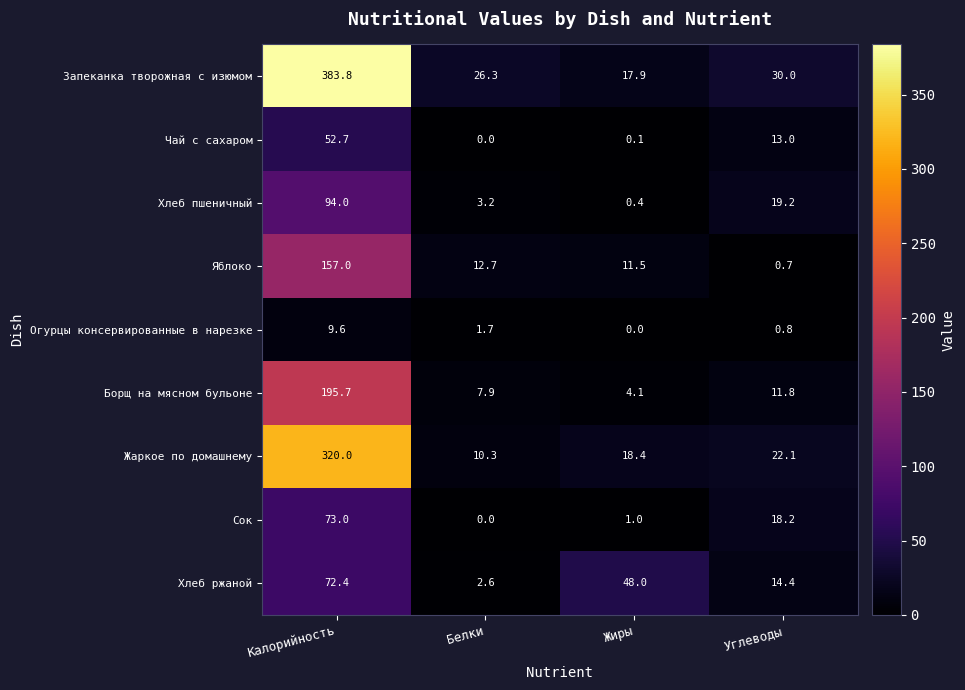

At which category is the sum across all series the highest?

Калорийность